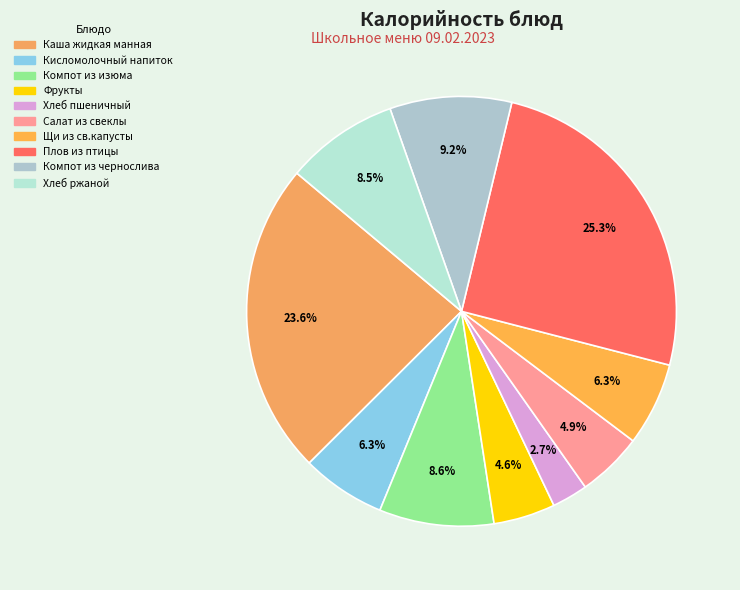

To the nearest percent, what is the average slice percentage?

10%